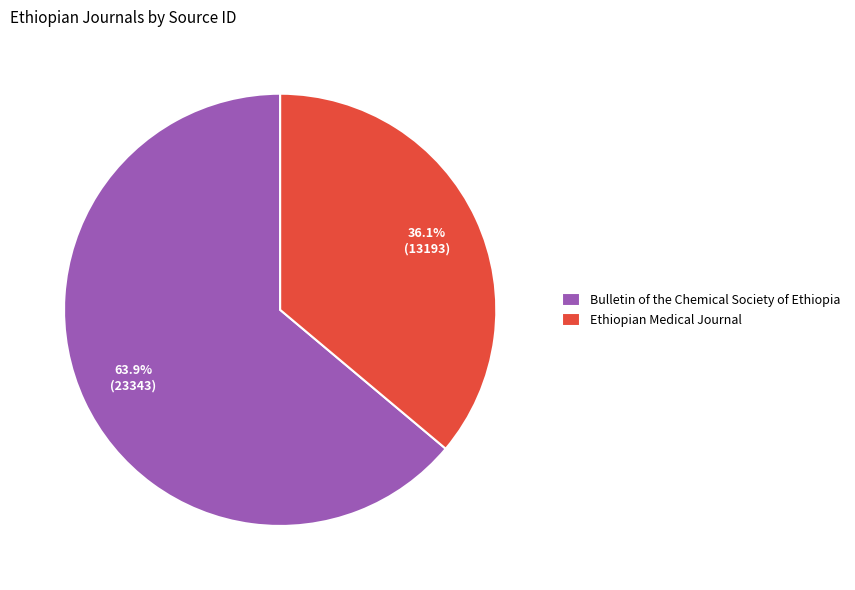

To the nearest percent, what is the difference between the largest and smallest slice percentages?

28%